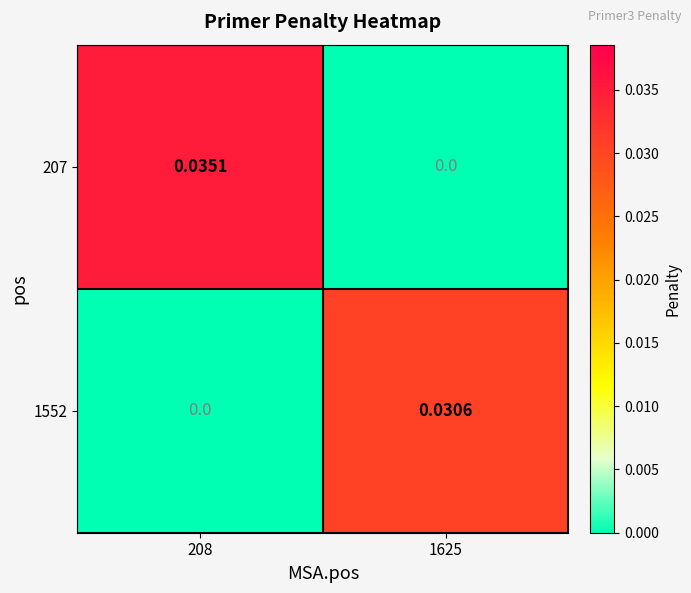

Is the value of 207 at 208 greater than the value of 1552 at 208?

Yes